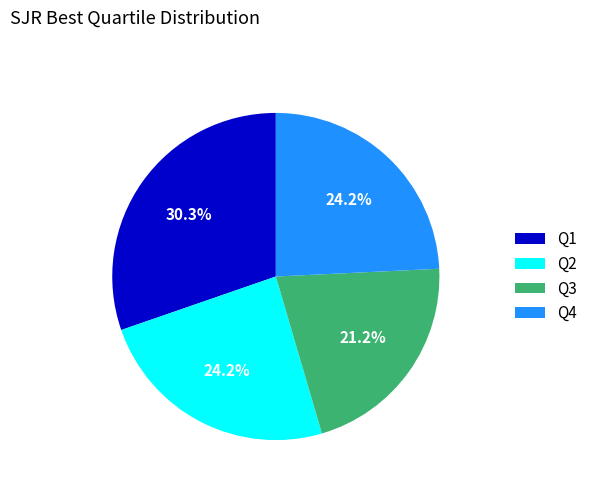

To the nearest percent, what percentage of the pie is Q1?

30%